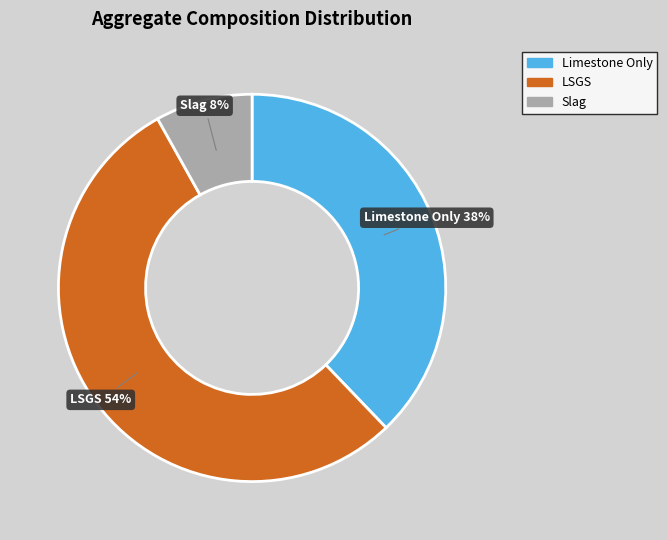

Between Slag and LSGS, which is larger?

LSGS